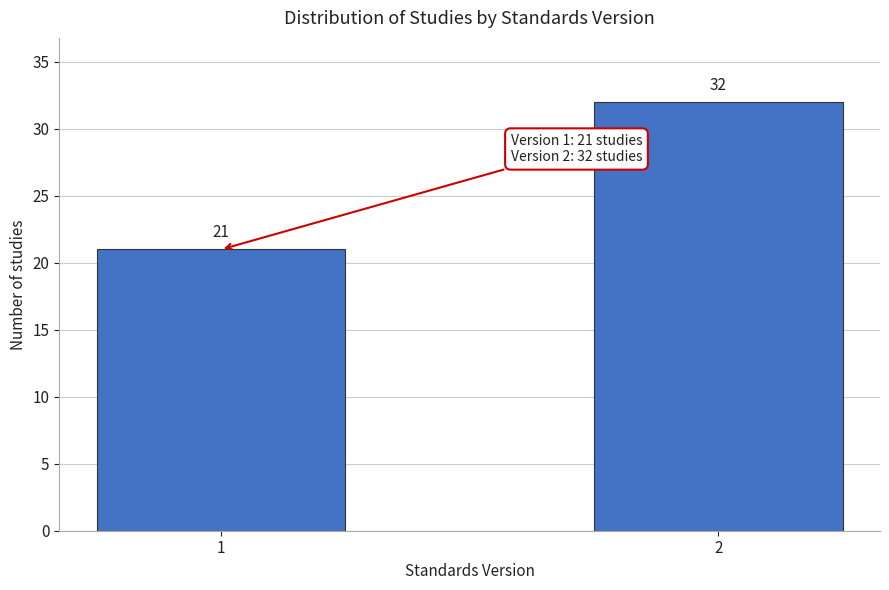

Reading left to right, transcribe all the data shown in this chart.

21	32